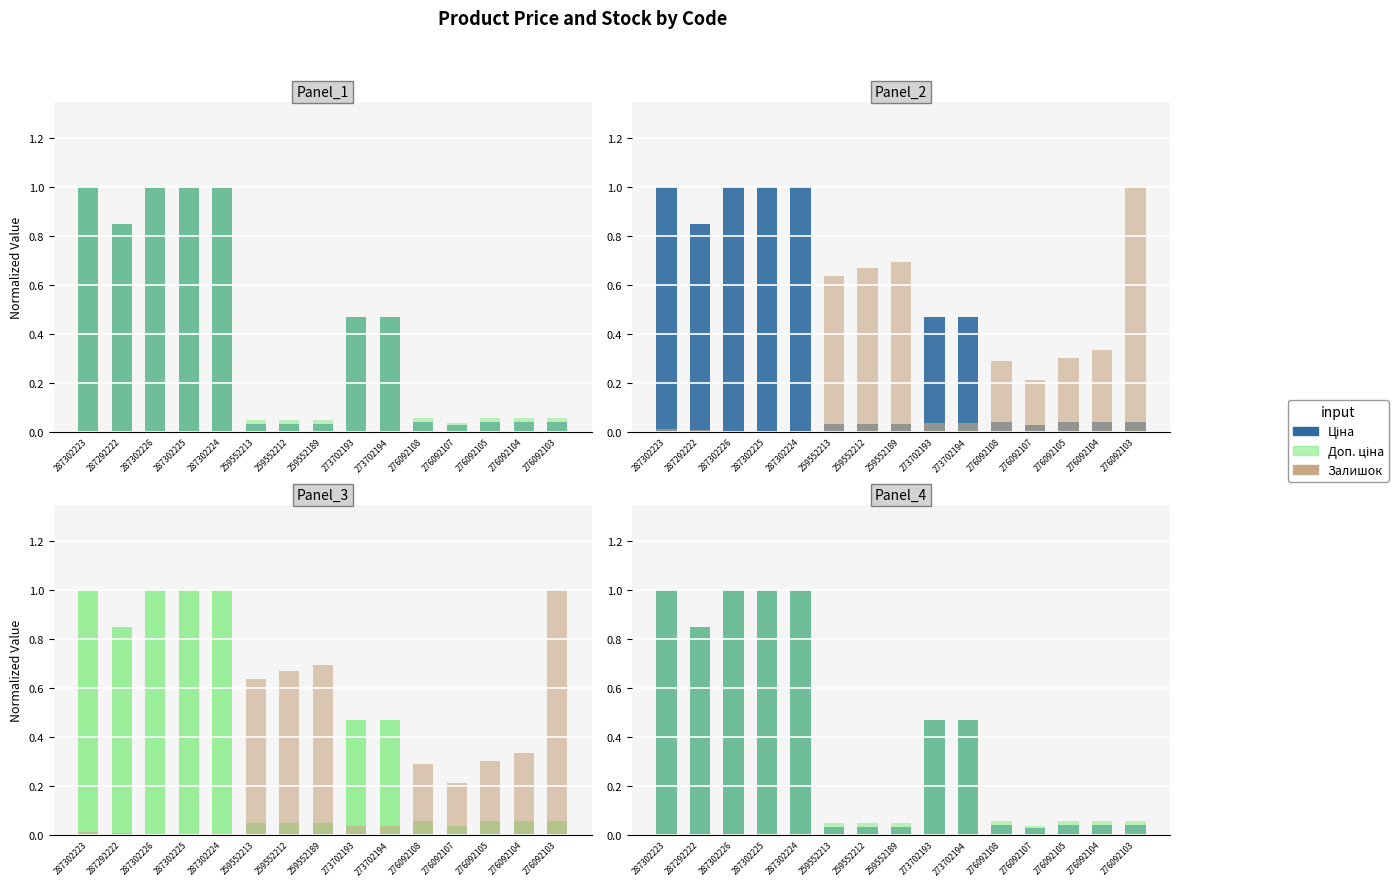

How many bars are there in each group?

3